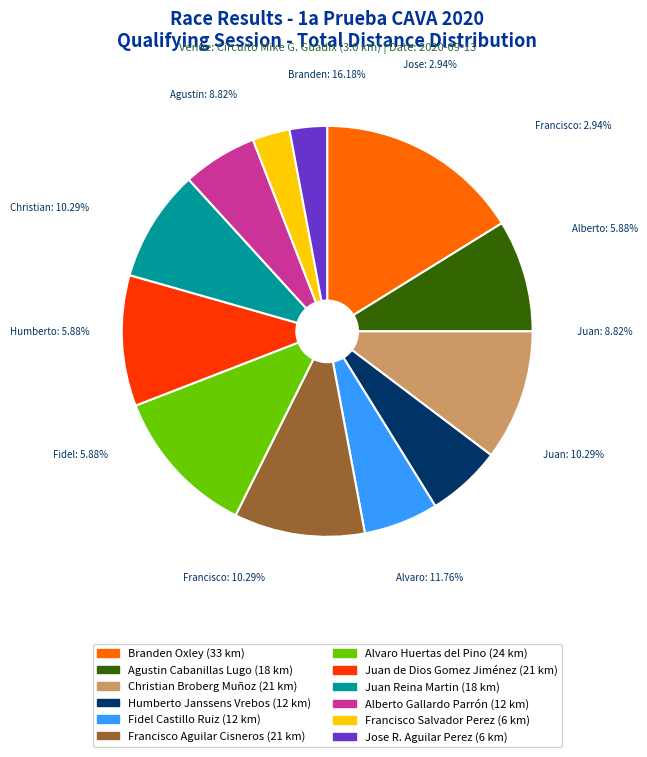

Is there any slice that represents more than half of the pie?

No